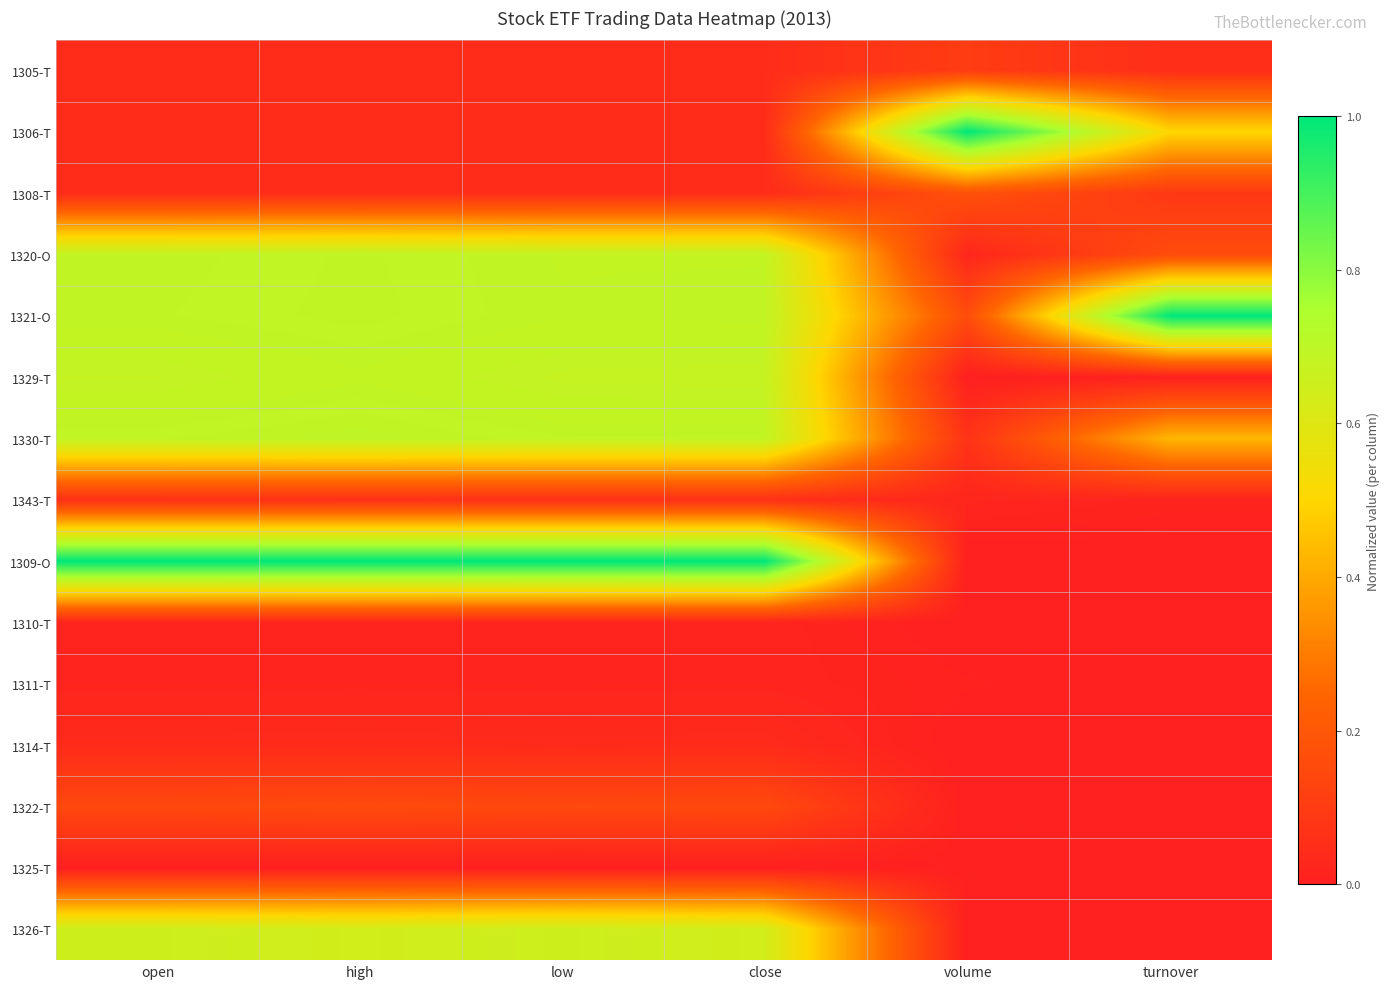

At open, list the series in order from largest to smallest.

1309-O, 1330-T, 1321-O, 1320-O, 1329-T, 1326-T, 1322-T, 1343-T, 1305-T, 1306-T, 1308-T, 1314-T, 1311-T, 1310-T, 1325-T